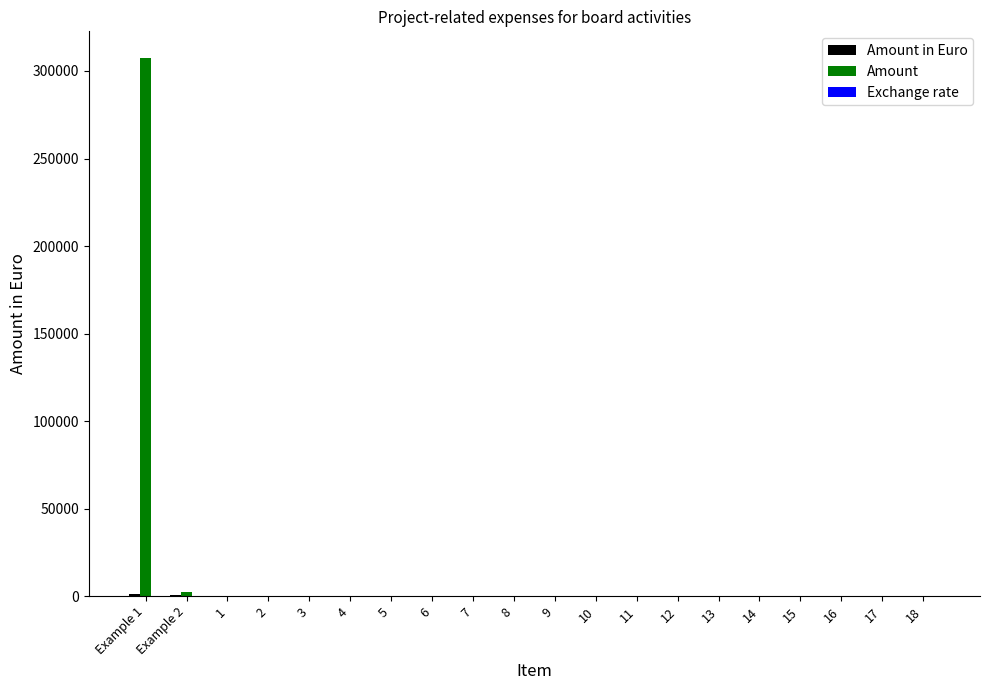

The value of Amount at 10 is -140391.3. True or false?

False